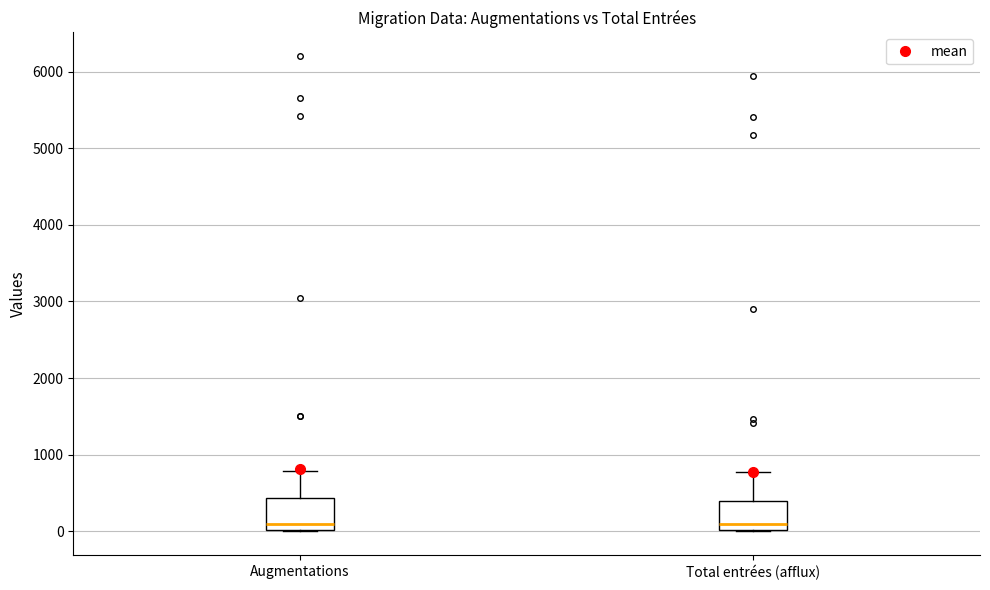

Reading left to right, transcribe this box plot: for each box, give where its median line is, the range the box spans, and where its two whiskers end, as read against the y-axis. The values are not printed on the chart, so give them approximately, as read against the axis.

Augmentations: median 100, box 0 to 400, whiskers 0 to 800
Total entrées (afflux): median 100, box 0 to 400, whiskers 0 to 800